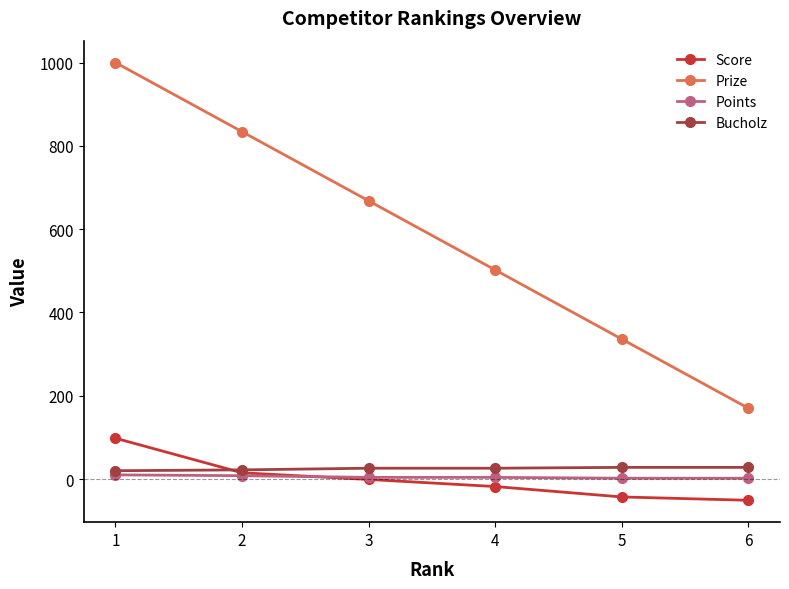

How many data points does each series have?

6